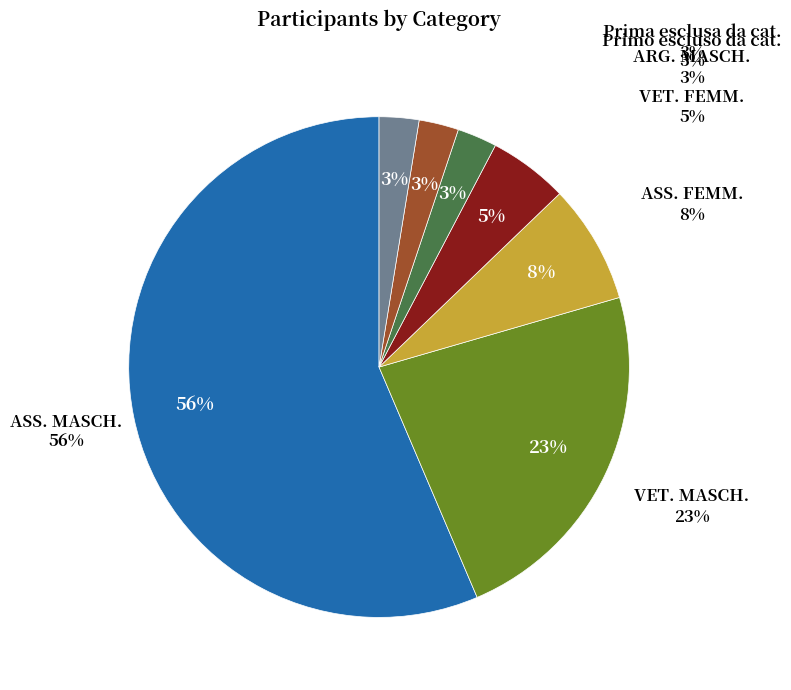

Count the number of slices in the pie.

7